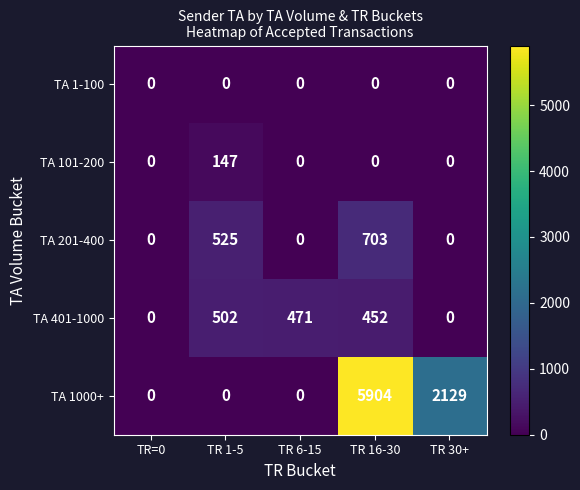

Is it true that TA 201-400 equals -378 at TR 6-15?

False